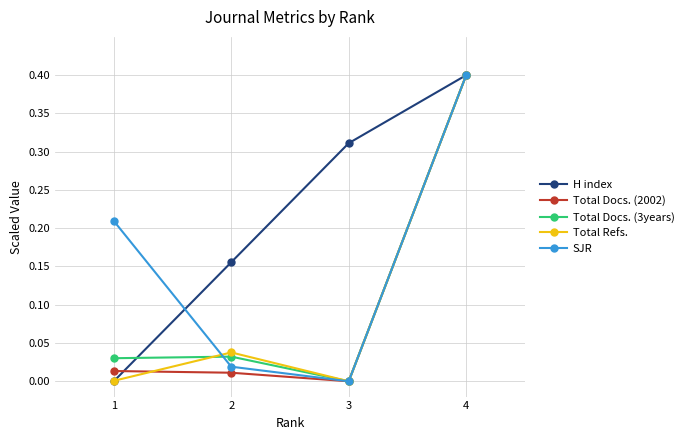

Which series has the largest total across all categories?

H index